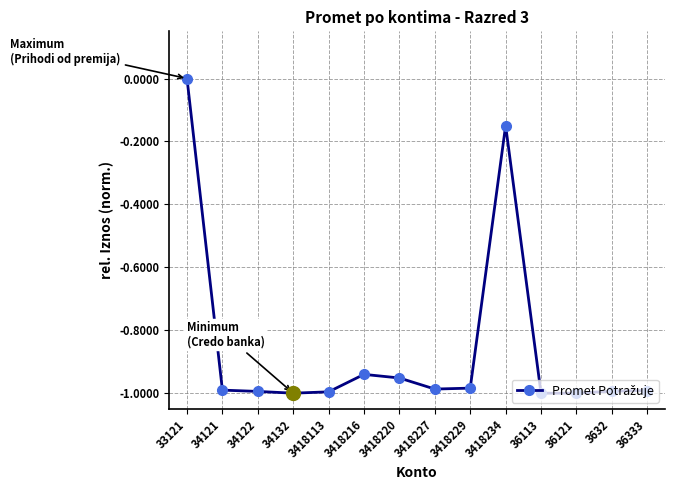

At which category does the chart reach its peak across all series?

33121